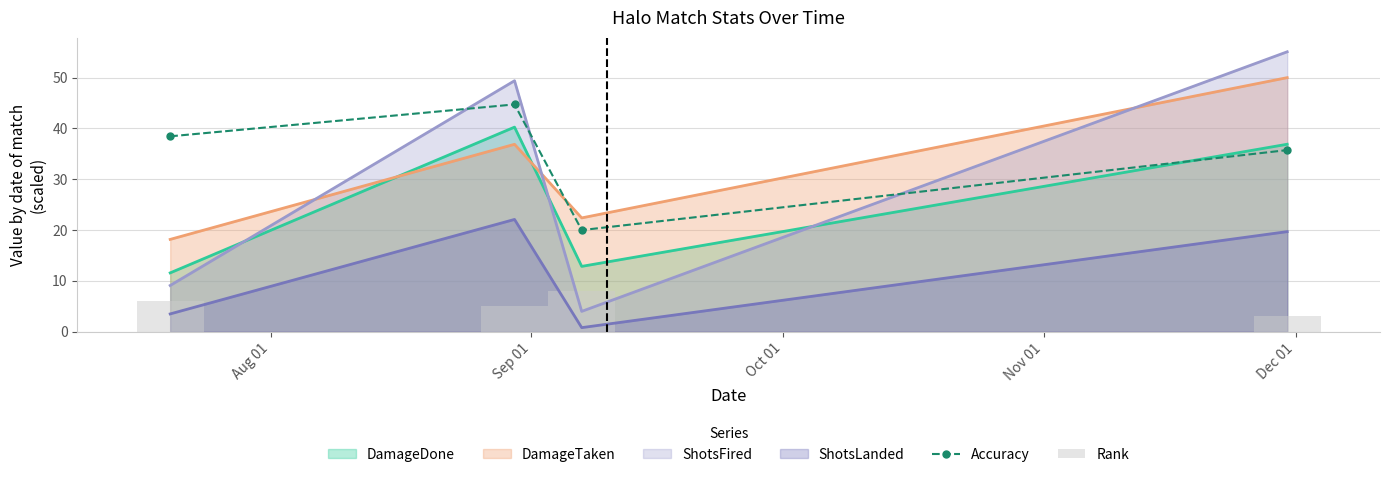

How many groups of bars are there?

4